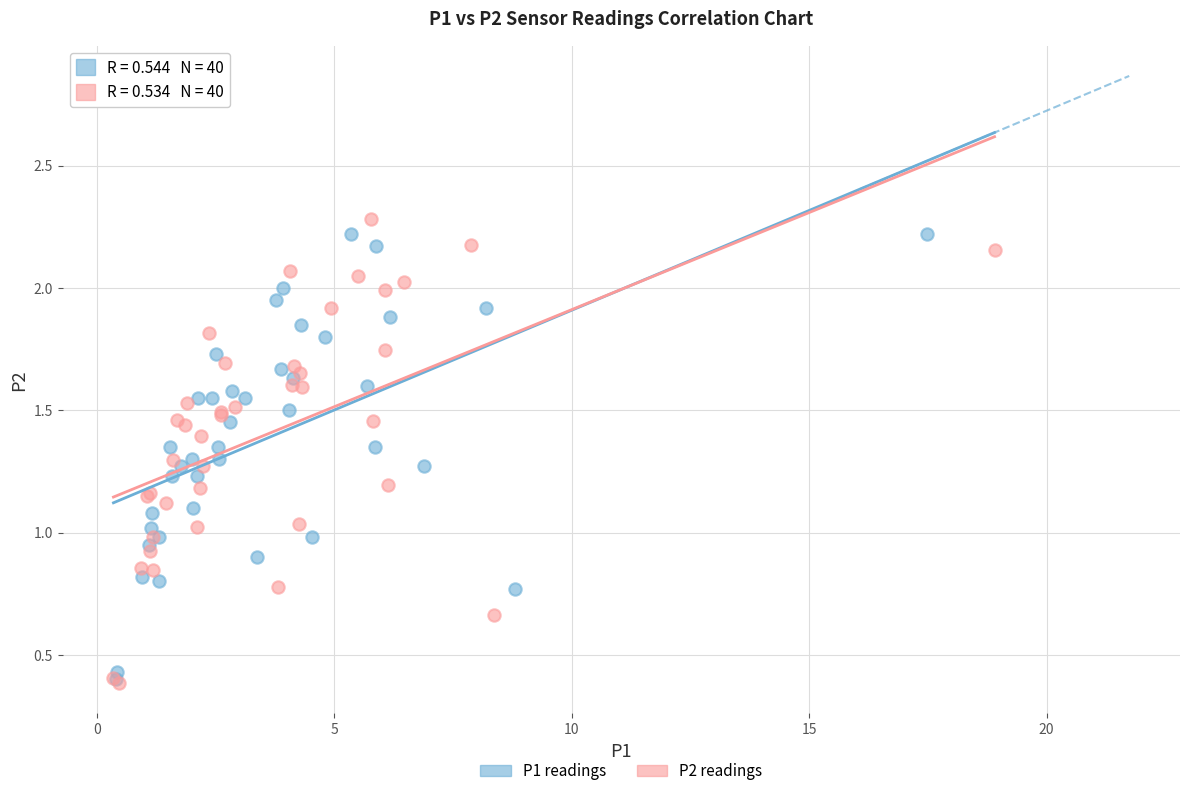

Which series contains the lowest Y value?

P2 readings